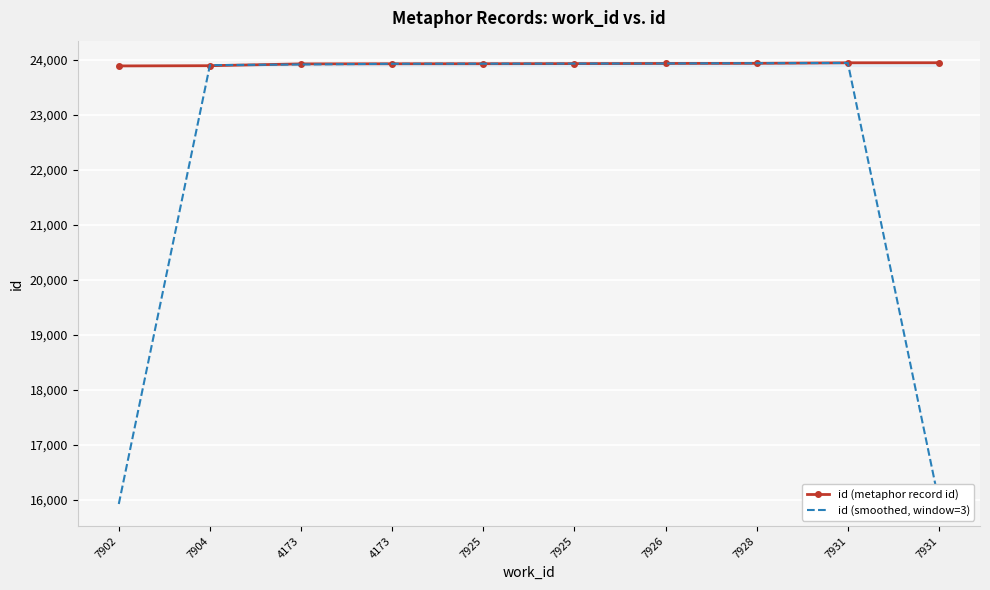

Reading left to right, list all the values displayed in this chart.

id (metaphor record id): 23884.0	23888.0	23921.0	23923.0	23924.0	23926.0	23929.0	23931.0	23941.0	23942.0
id (smoothed, window=3): 15924.0	23897.7	23910.7	23922.7	23924.3	23926.3	23928.7	23933.7	23938.0	15961.0